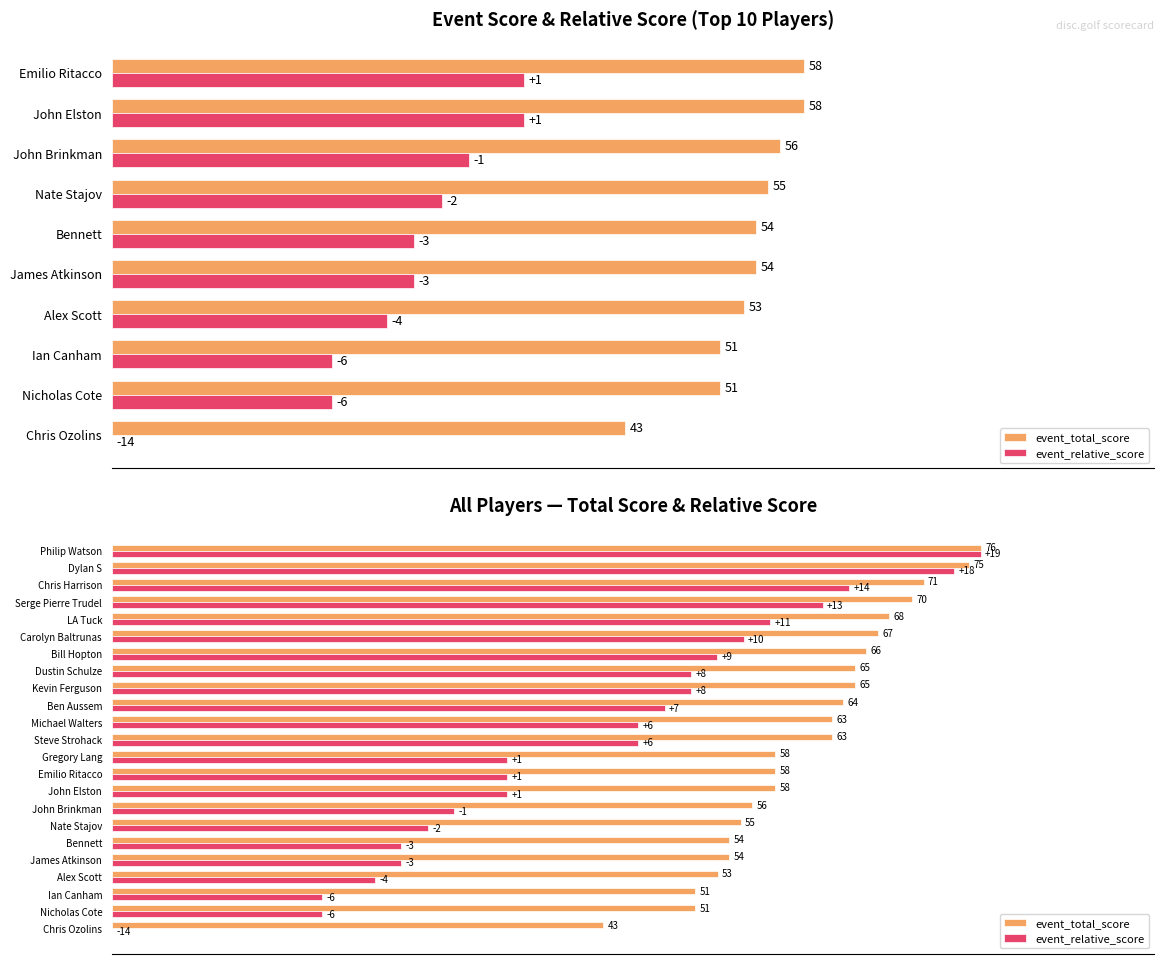

How many series are shown in this chart?

2